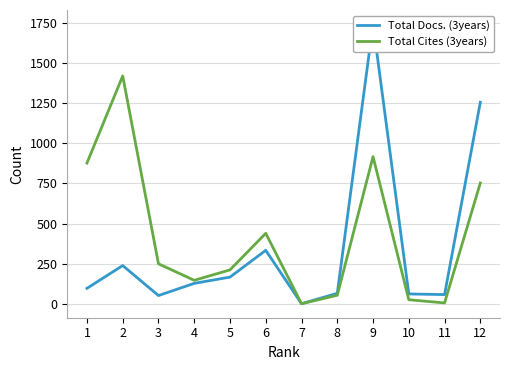

Count the number of categories in the chart.

12